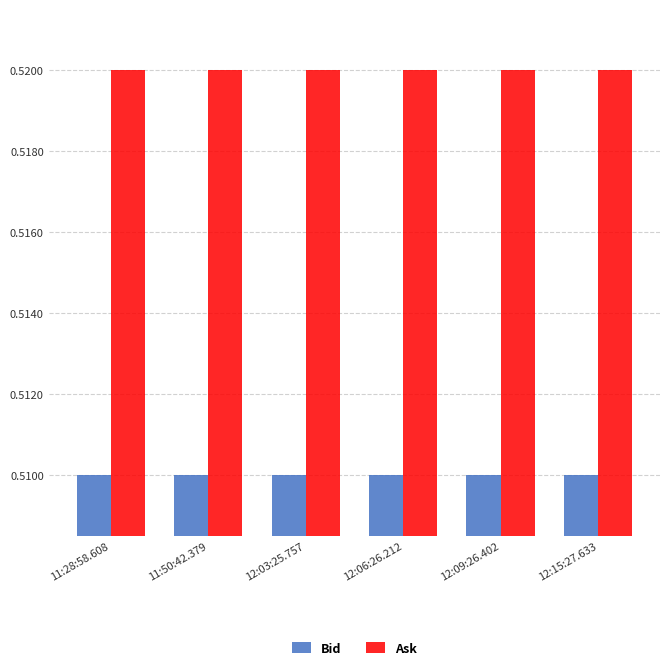

How many bars are there in each group?

2